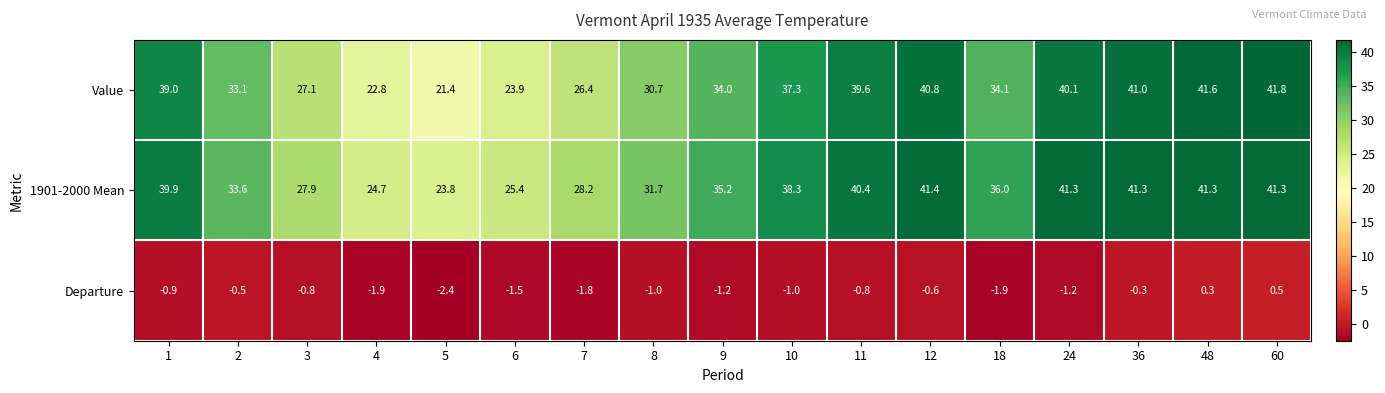

What is the average value of the Departure series?

-1.0